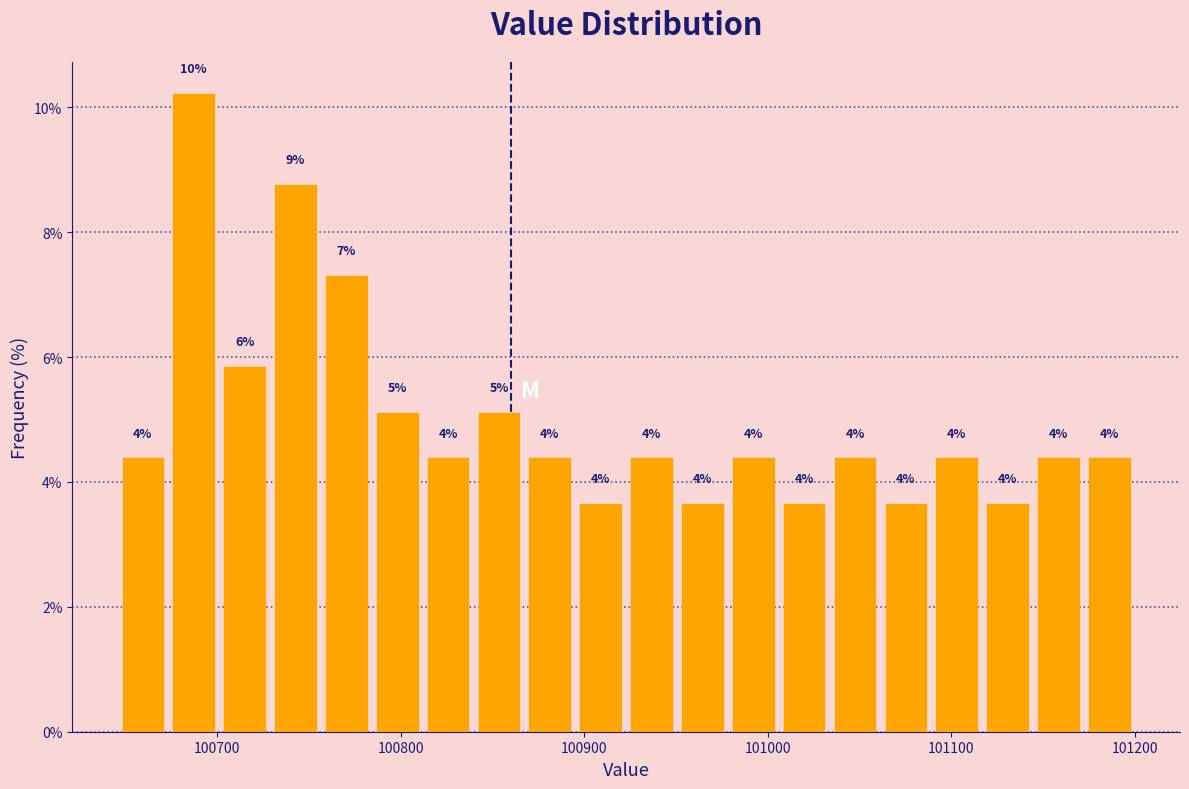

Around what value on the x-axis is the tallest bar? Give the approximate position of its centre, as read against the axis.

100690